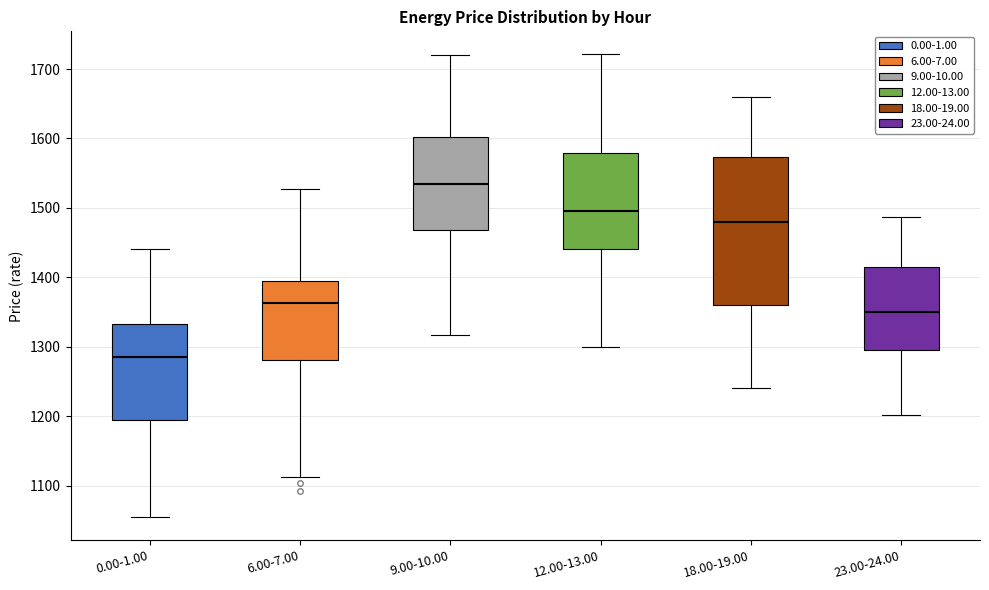

Comparing the boxes themselves (not the whiskers), which one is the tallest?

18.00-19.00